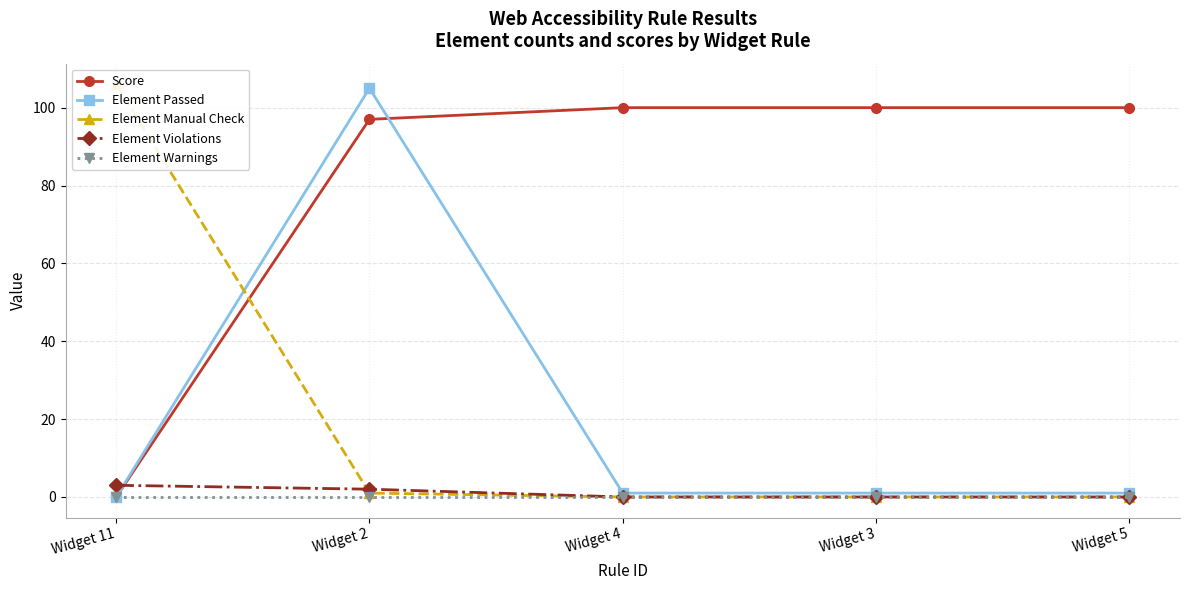

Reading left to right, what are all the values shown in this chart?

Score: Widget 11=0	Widget 2=97	Widget 4=100	Widget 3=100	Widget 5=100
Element Passed: Widget 11=0	Widget 2=105	Widget 4=1	Widget 3=1	Widget 5=1
Element Manual Check: Widget 11=106	Widget 2=1	Widget 4=0	Widget 3=0	Widget 5=0
Element Violations: Widget 11=3	Widget 2=2	Widget 4=0	Widget 3=0	Widget 5=0
Element Warnings: Widget 11=0	Widget 2=0	Widget 4=0	Widget 3=0	Widget 5=0